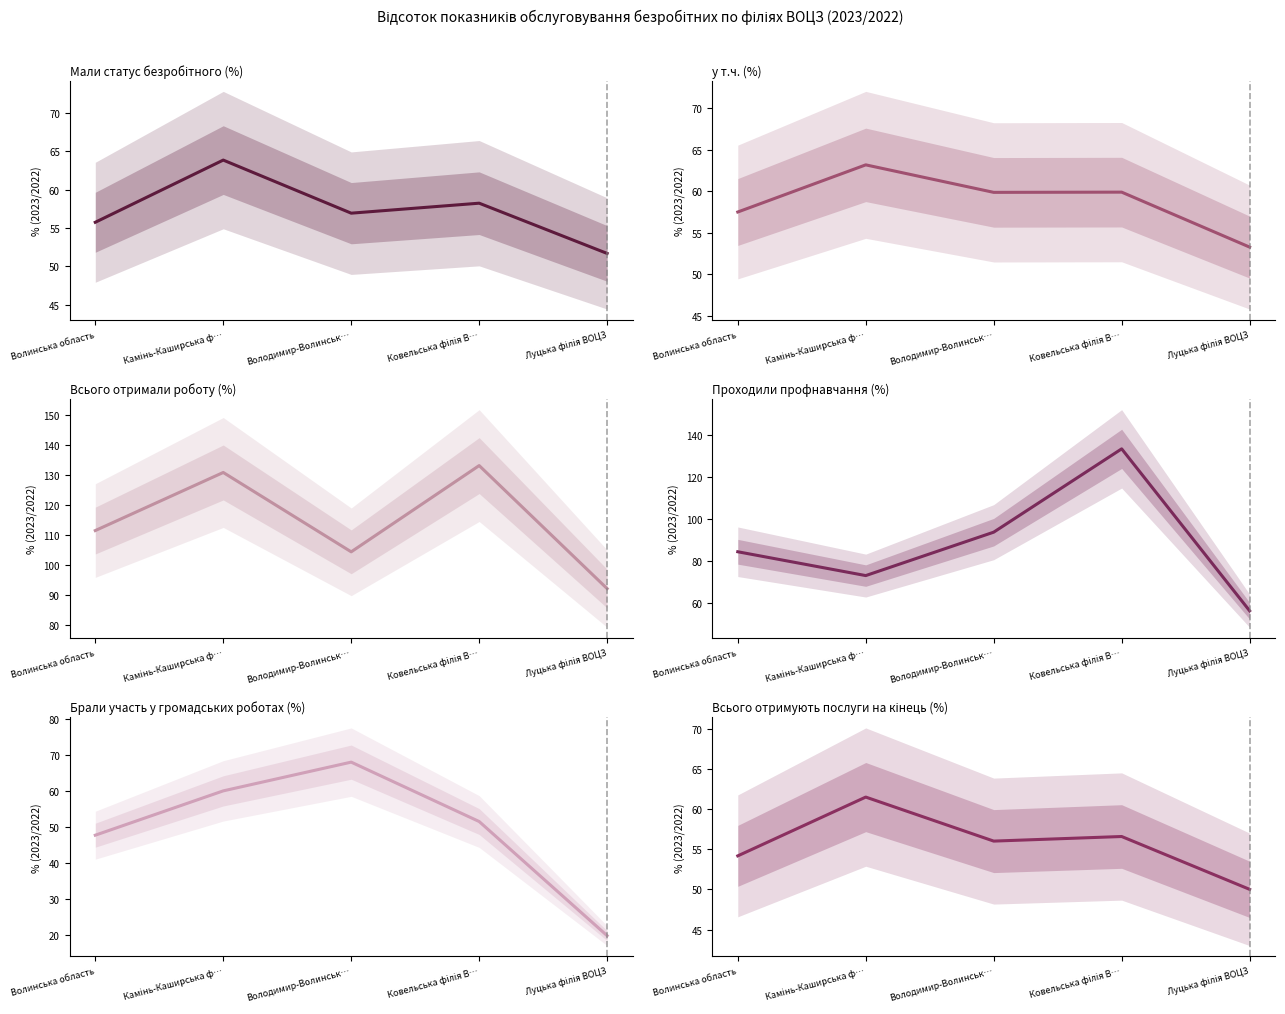

Where is the first local maximum for Всього отримали роботу (%)?

Камінь-Каширська ф…